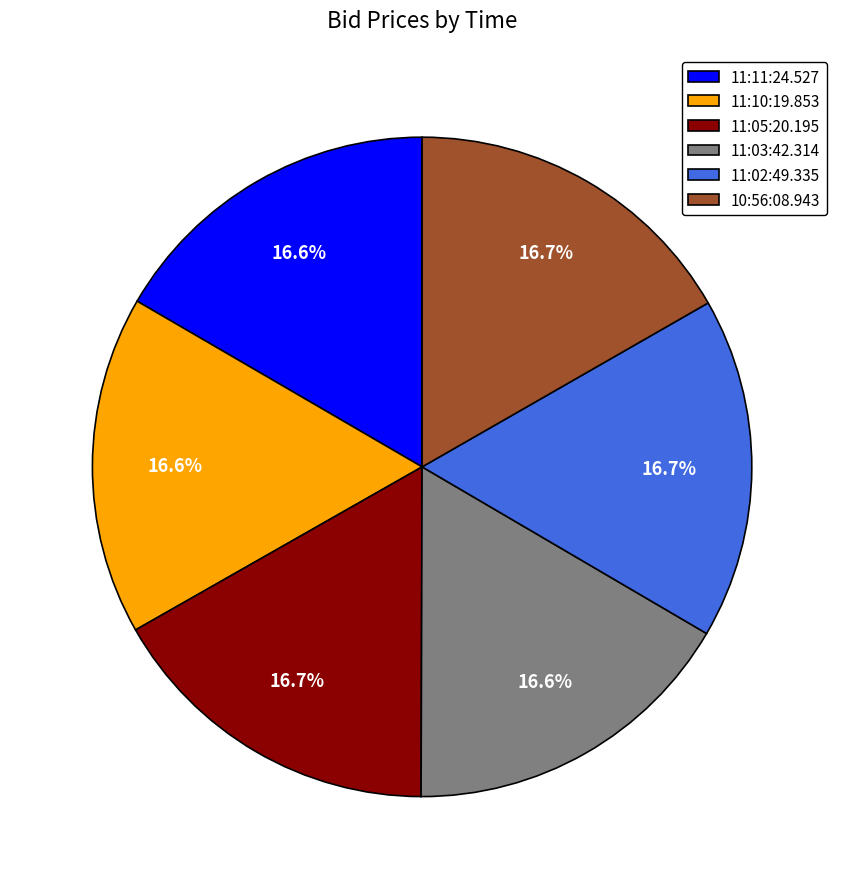

Is 10:56:08.943 the majority of the pie?

No